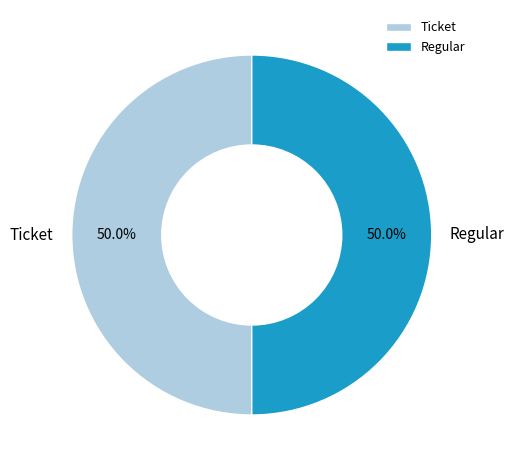

Approximately how many times larger is the value at Regular compared to Ticket?

1.0